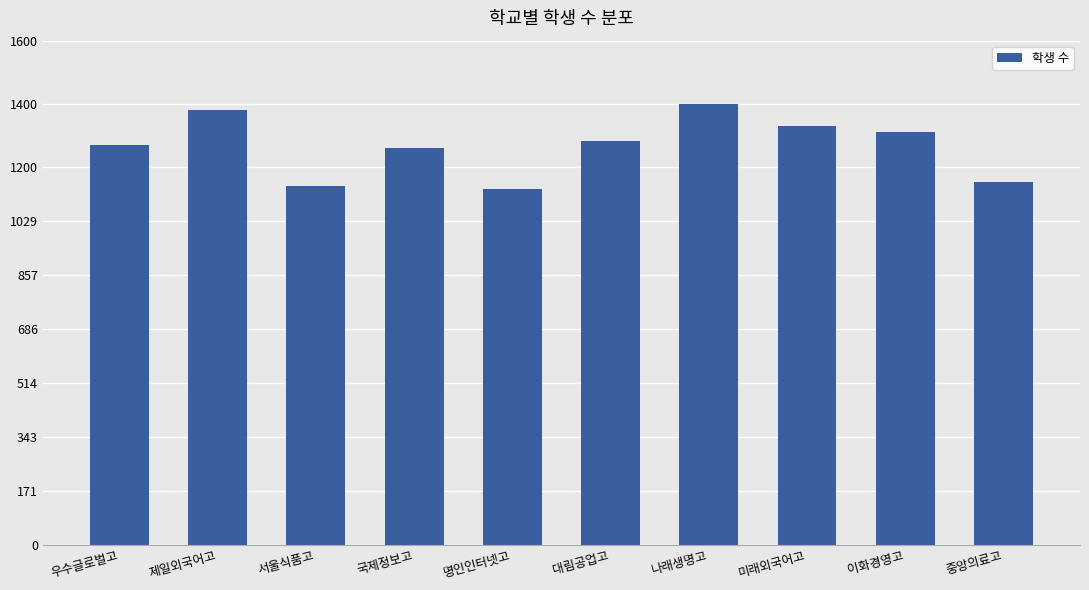

What is the change in value from 명인인터넷고 to 미래외국어고?

+200